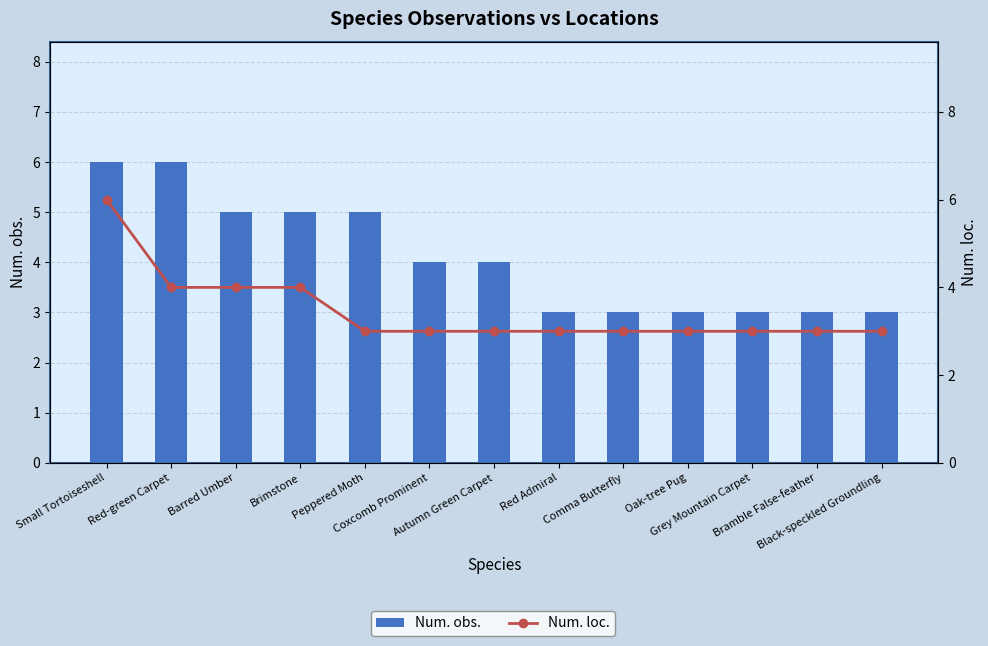

What is the label of the 3rd bar from the right?

Grey Mountain Carpet